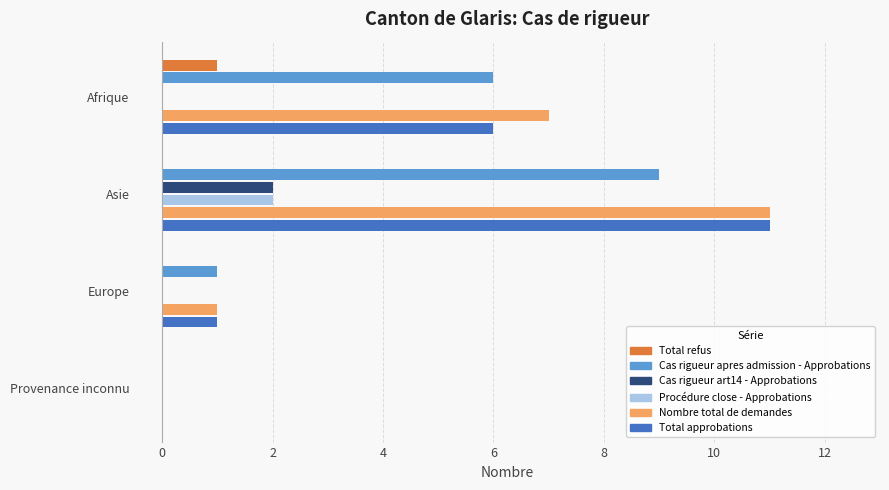

What is the sum of all Nombre total de demandes values?

19